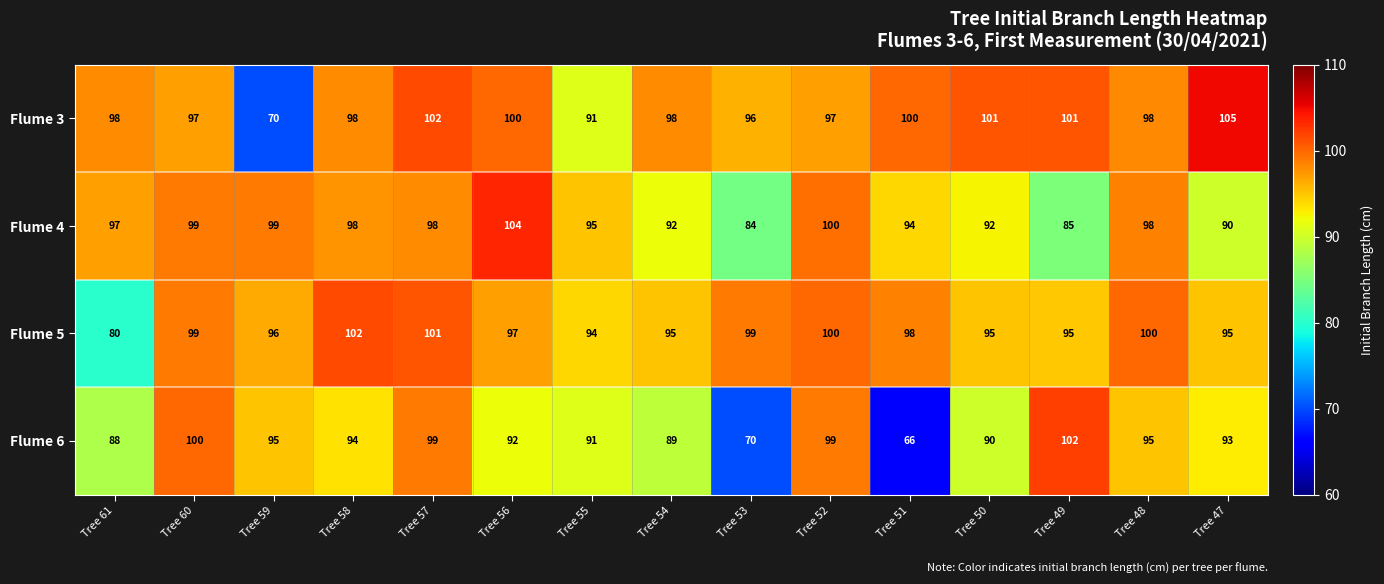

How many categories are shown in the chart?

15